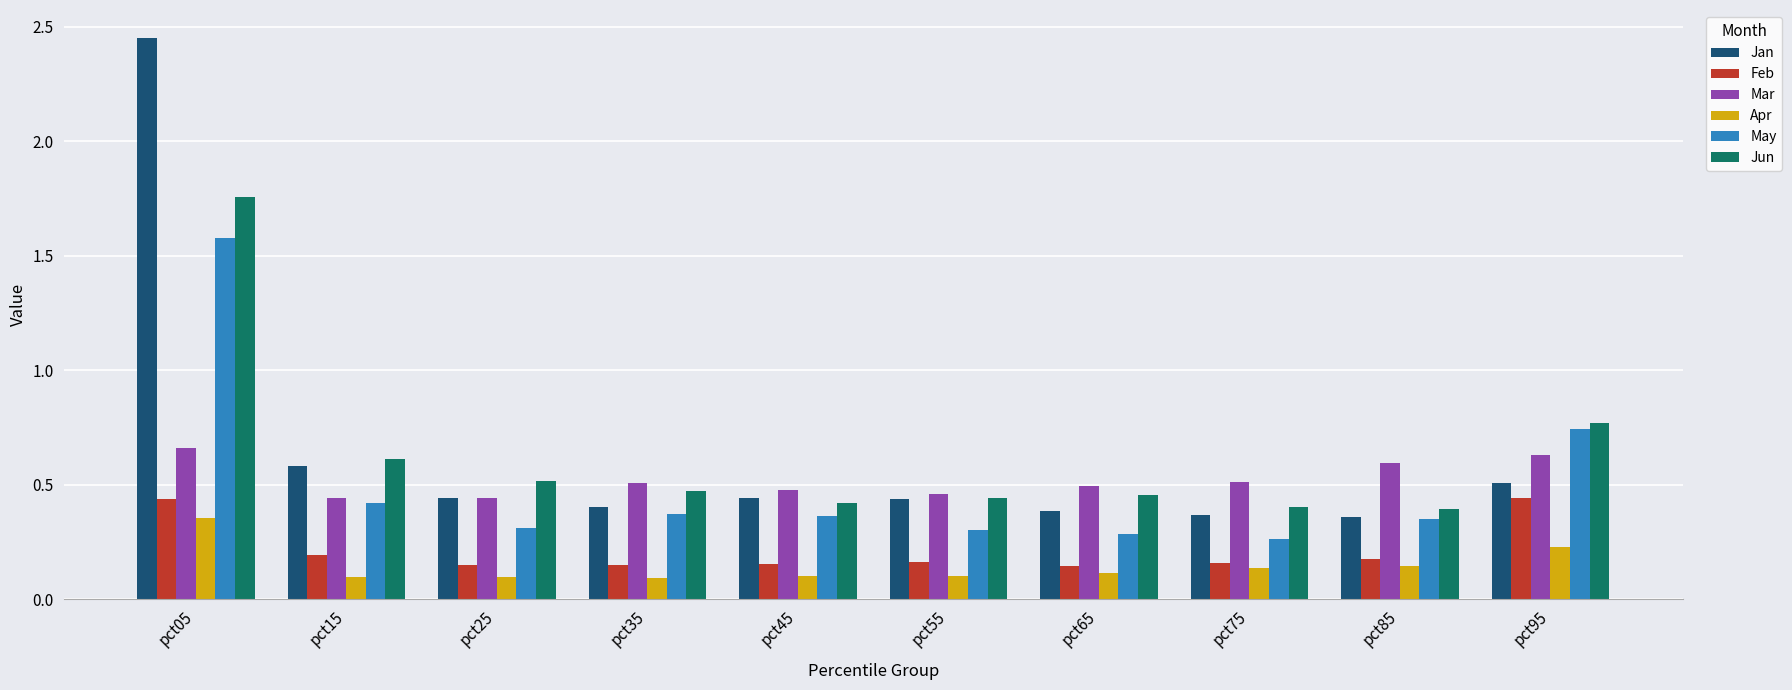

Is it true that May equals 0.4 at pct15?

True